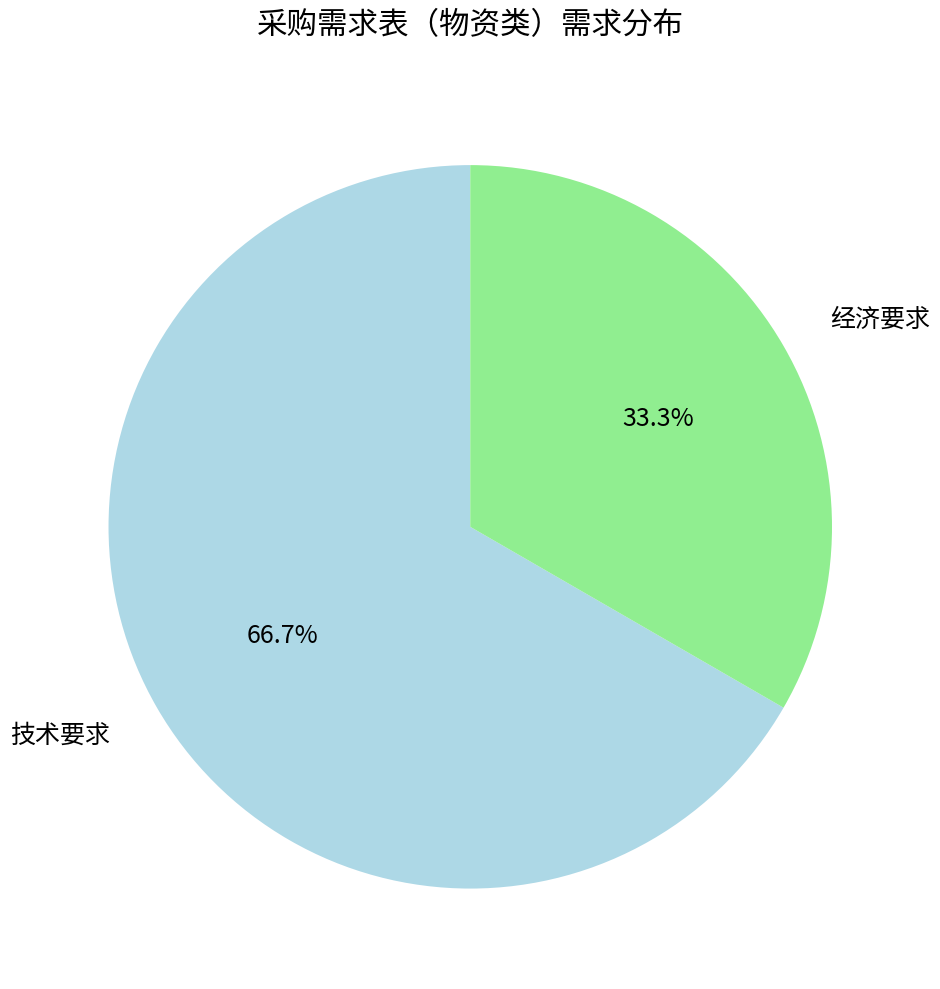

The 技术要求 slice represents 74% of the pie. True or false?

False